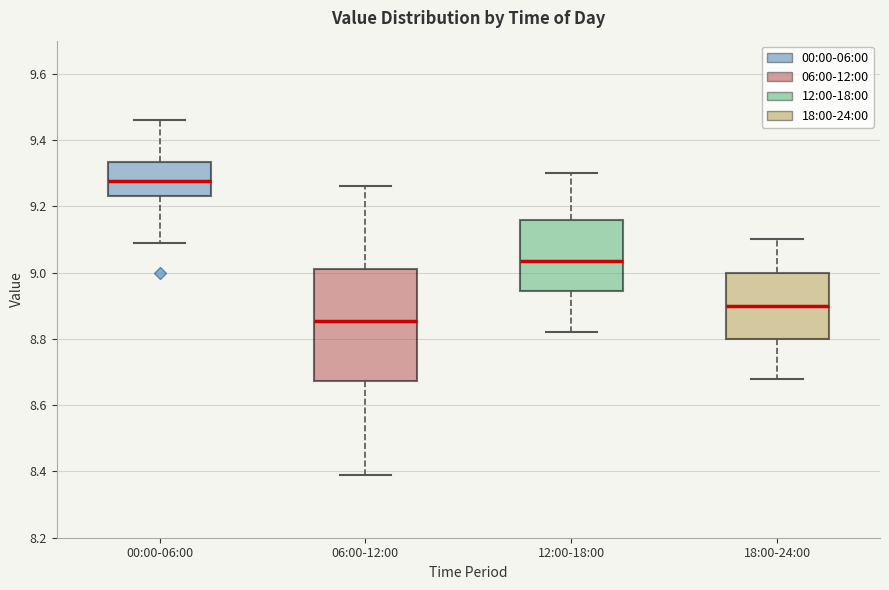

Reading left to right, read every box against the y-axis: the position of its median line, the range the box covers, and the ends of its whiskers. The values are not printed on the chart, so give them approximately, as read against the axis.

00:00-06:00: median 9.28, box 9.24 to 9.34, whiskers 9.10 to 9.46
06:00-12:00: median 8.86, box 8.68 to 9.02, whiskers 8.40 to 9.26
12:00-18:00: median 9.04, box 8.94 to 9.16, whiskers 8.82 to 9.30
18:00-24:00: median 8.90, box 8.80 to 9.00, whiskers 8.68 to 9.10